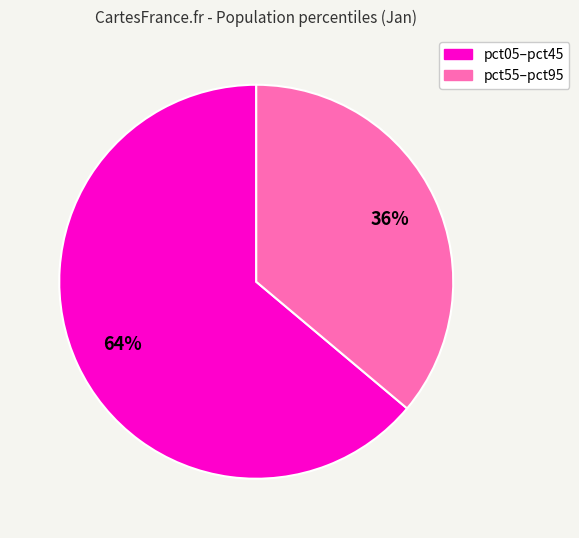

Is there any slice that represents more than half of the pie?

Yes